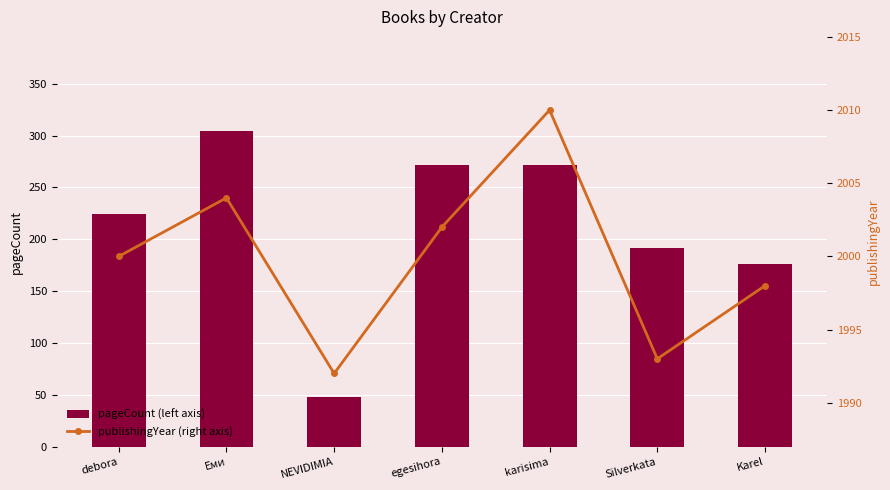

Is it true that pageCount (left axis) equals 304 at Еми?

True